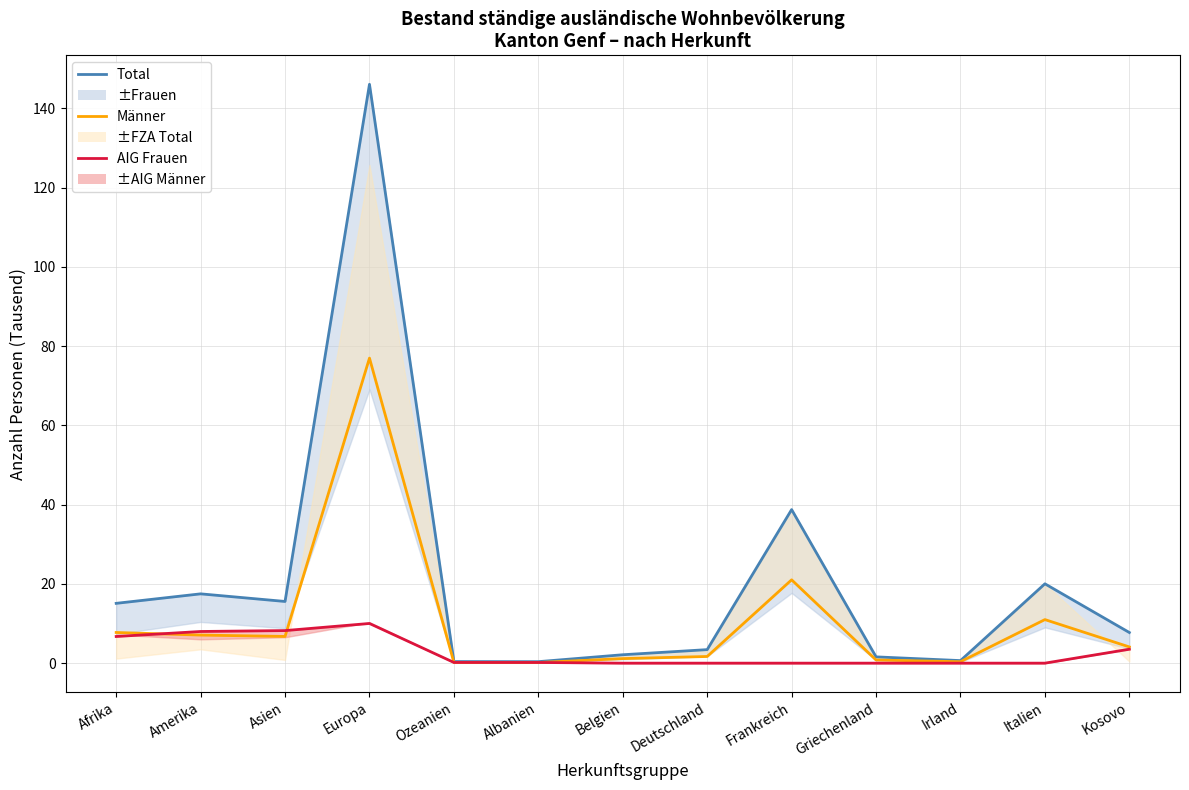

Where does the Total series first go above 7?

Afrika